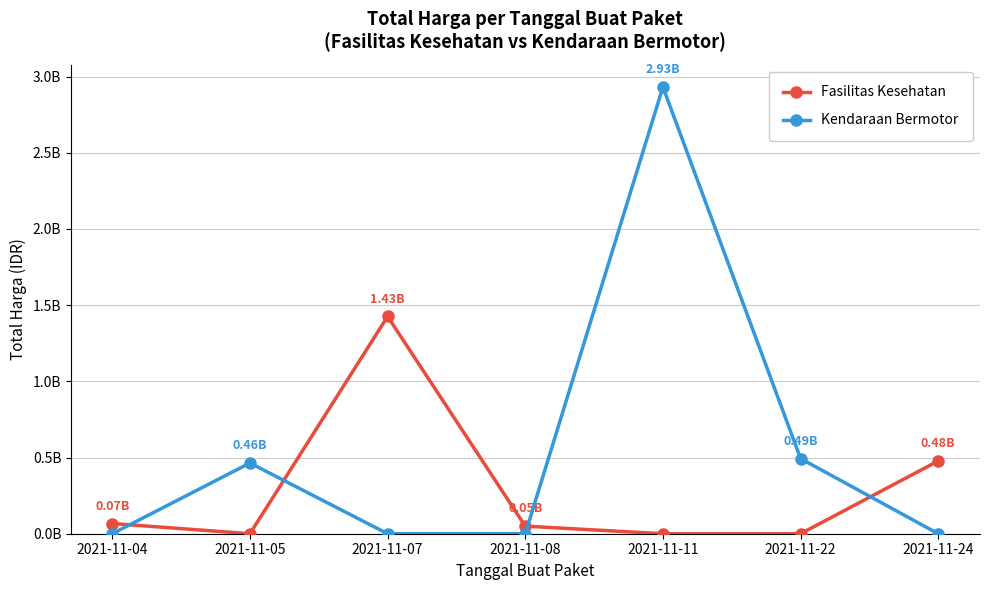

What are all the series names shown in the legend?

Fasilitas Kesehatan, Kendaraan Bermotor